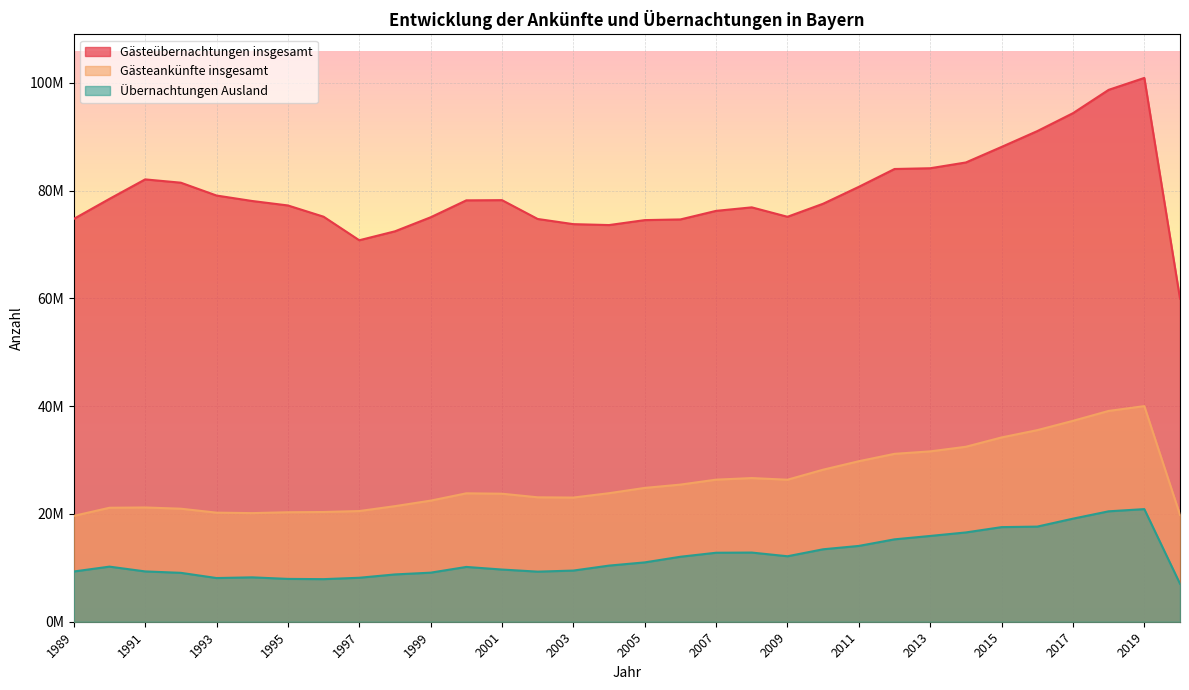

Where does the Gästeübernachtungen insgesamt series first go above 78073746?

1990